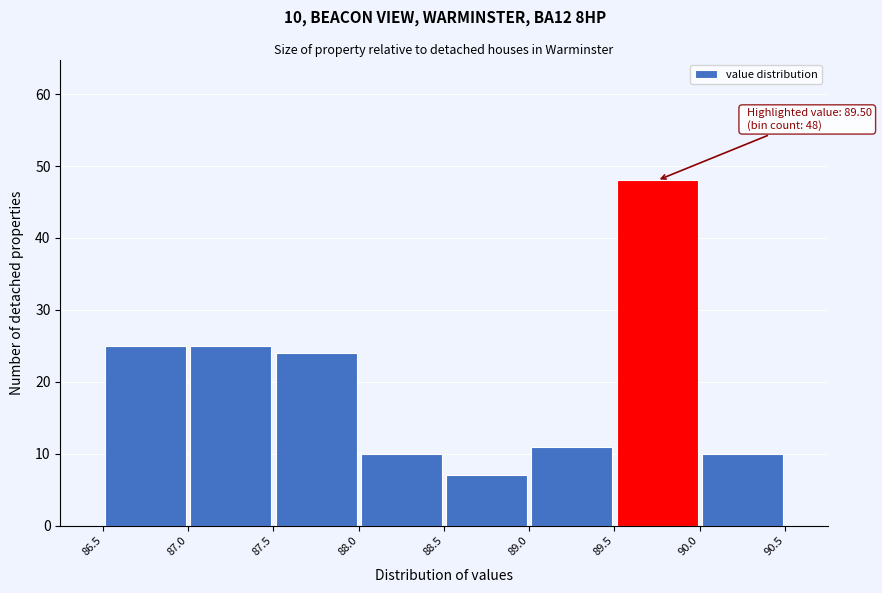

Which range on the x-axis has the tallest bar?

89.5 to 90.0